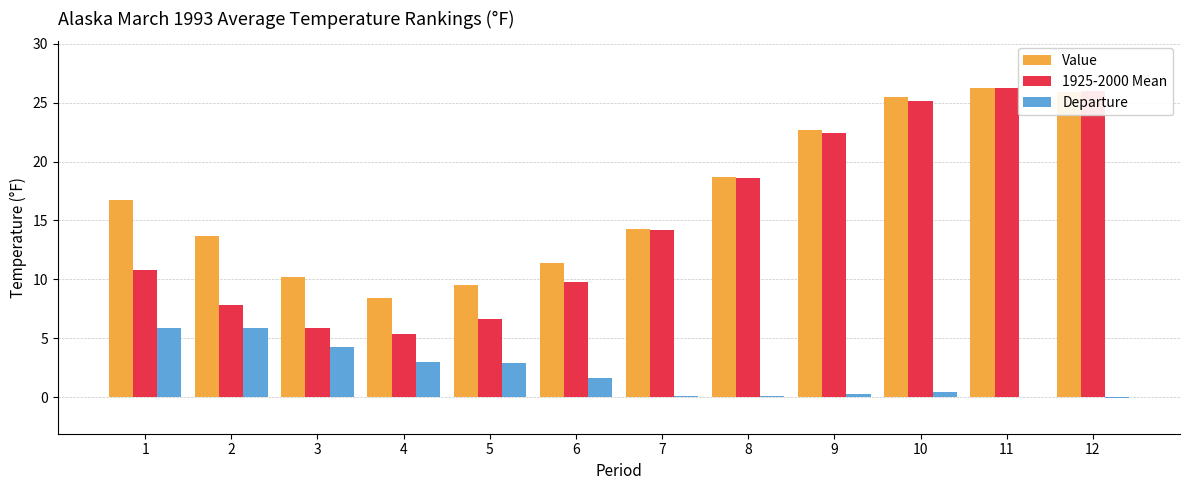

What is the greatest value displayed?

26.2